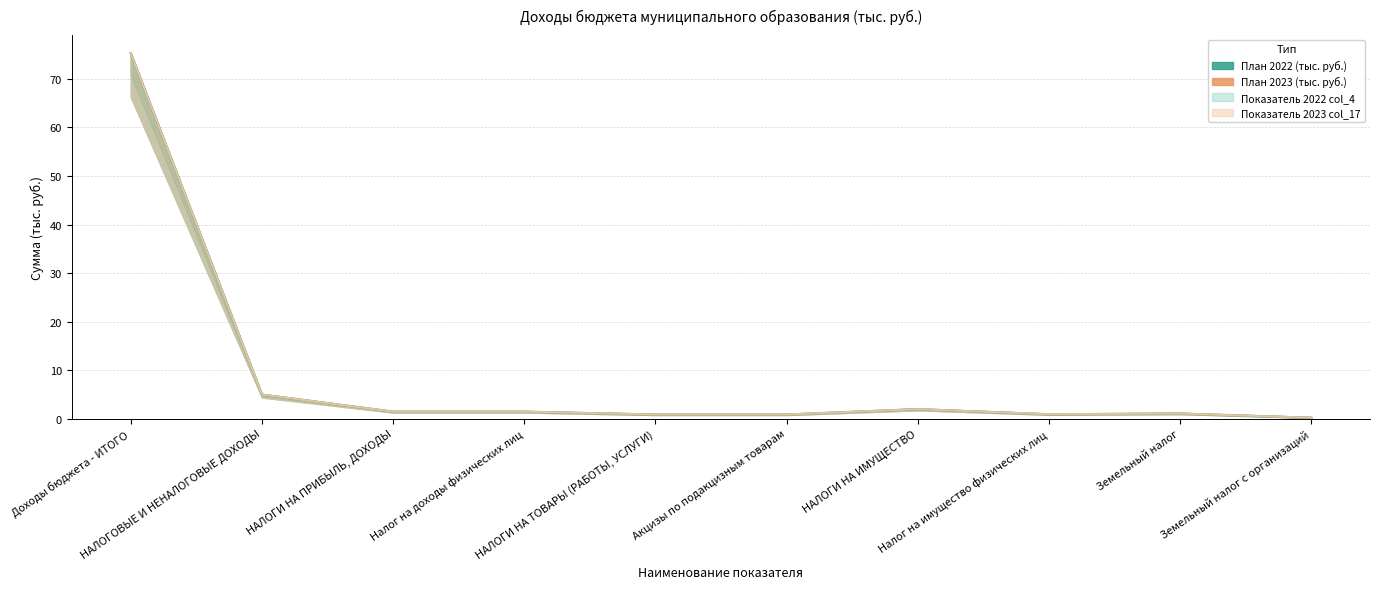

Where is the first local minimum for План 2022 (тыс. руб.)?

Налог на имущество физических лиц